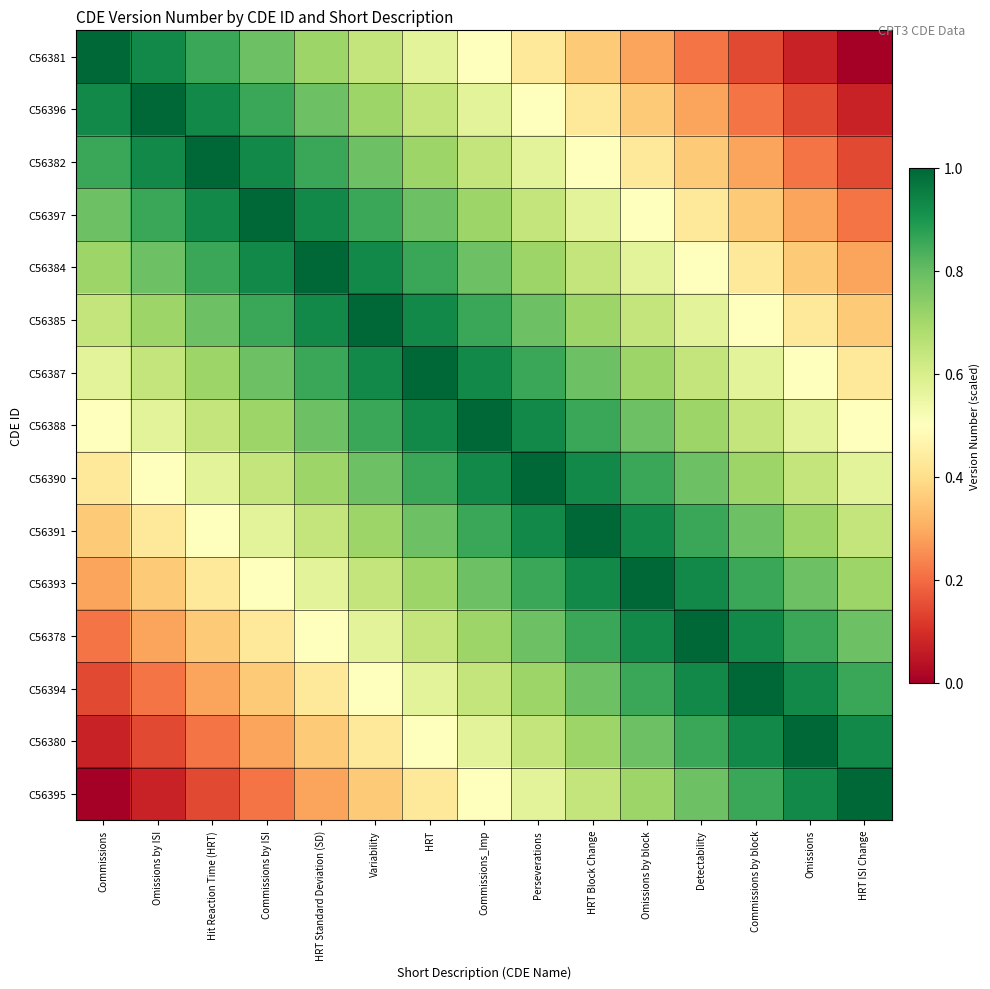

At Hit Reaction Time (HRT), list the series in order from smallest to largest.

C56395, C56380, C56394, C56378, C56393, C56391, C56390, C56388, C56387, C56385, C56381, C56384, C56396, C56397, C56382